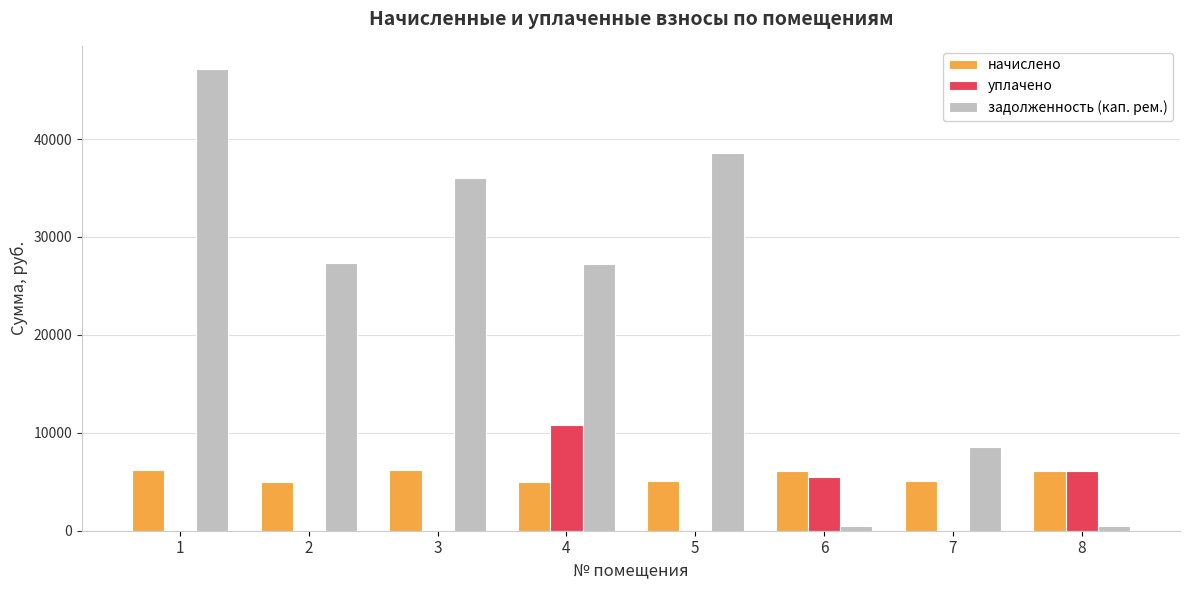

At which label does начислено first exceed 6096?

1